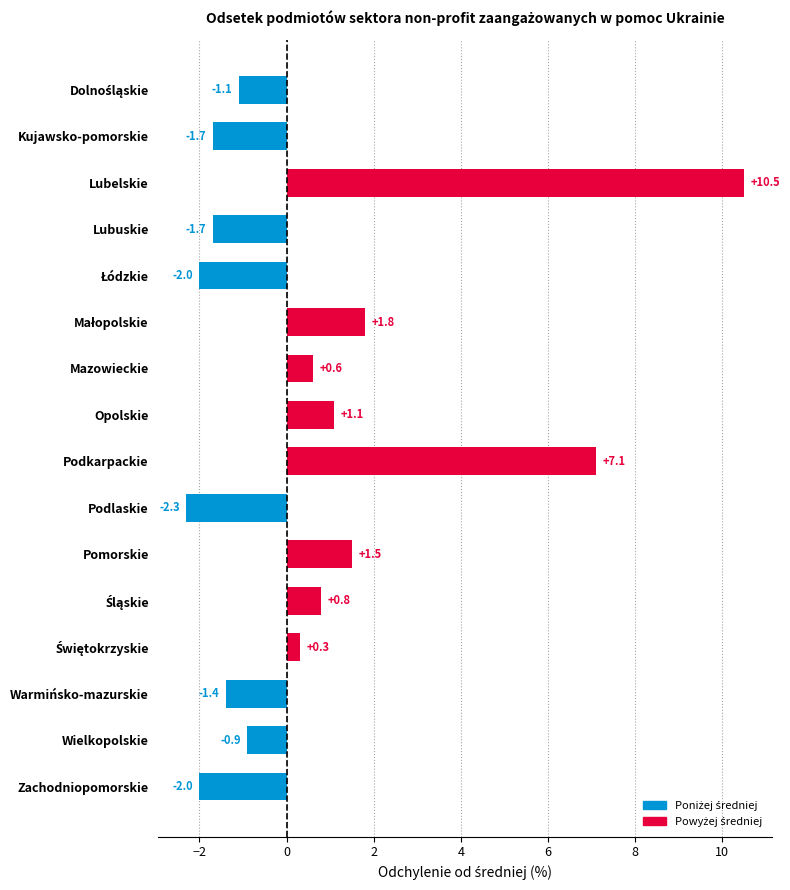

How many positive values are there?

8